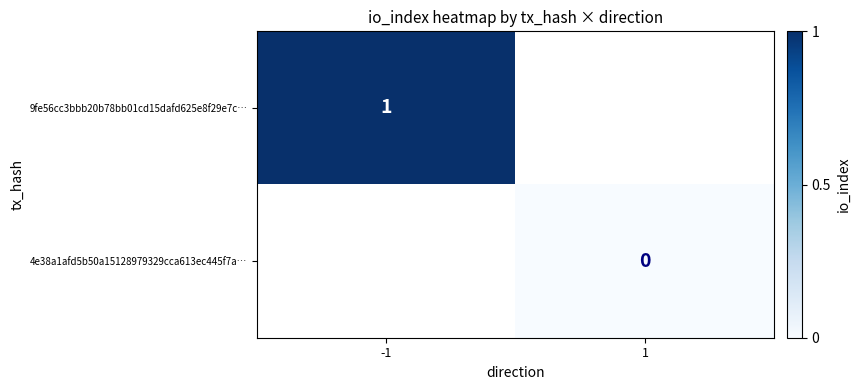

The 9fe56cc3bbb20b78bb01cd15dafd625e8f29e7c… series shows 2 at -1. True or false?

False